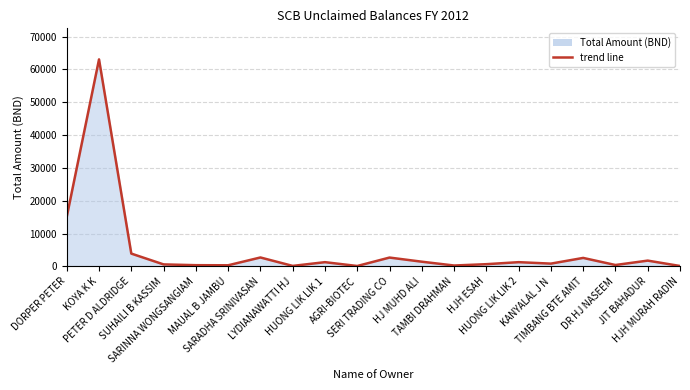

True or false: there are more than 1 points higher than both neighbors.

True